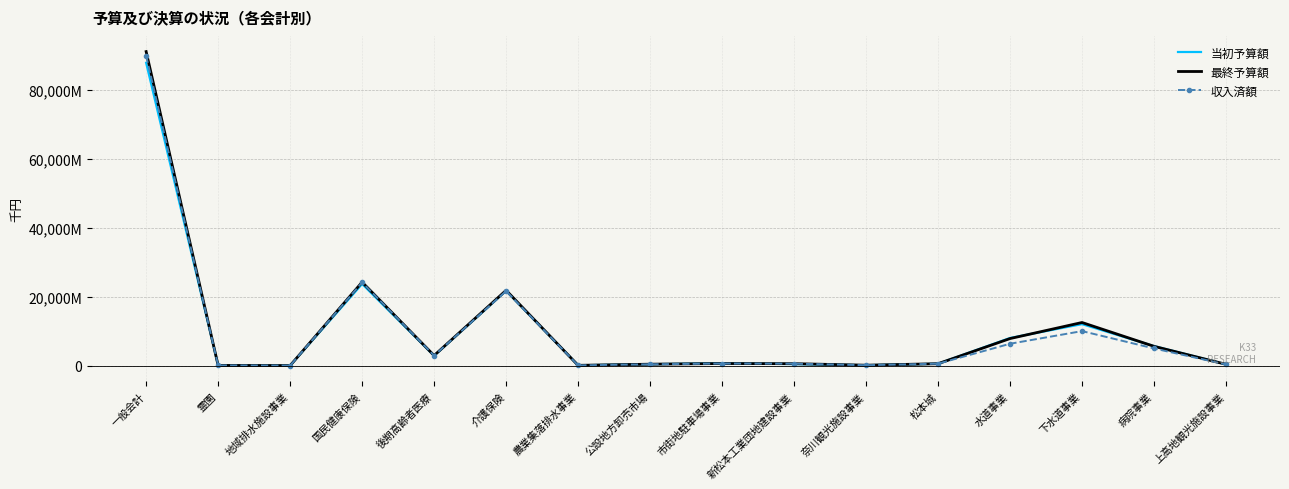

What are all the series names shown in the legend?

当初予算額, 最終予算額, 収入済額